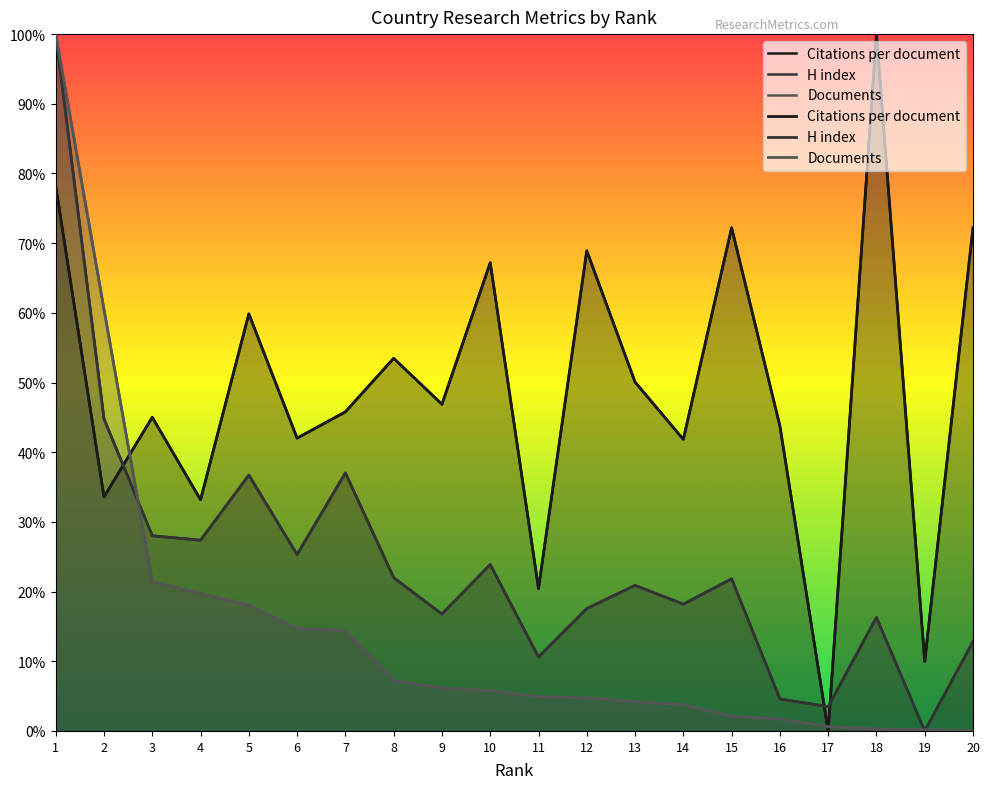

The value of Documents at 18 is 0.4. True or false?

False